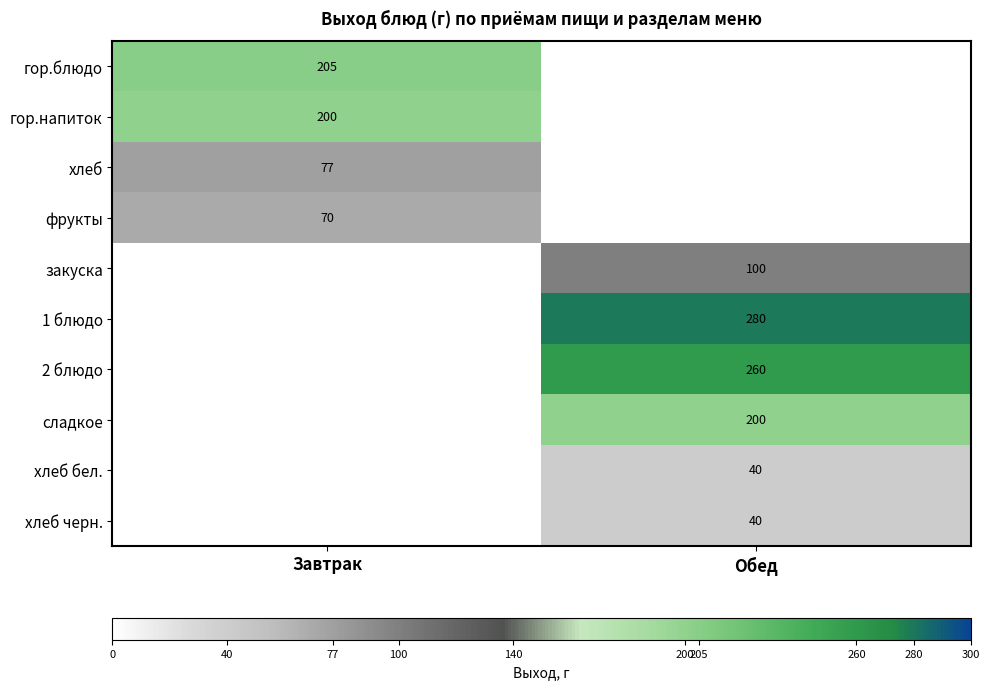

Is it true that гор.блюдо equals 205 at Завтрак?

True